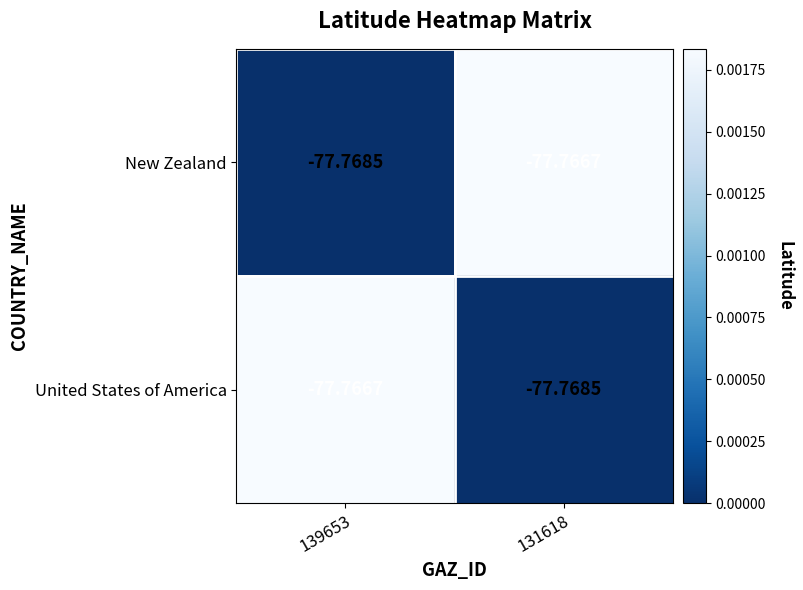

Is the value of New Zealand at 131618 greater than the value of United States of America at 131618?

Yes